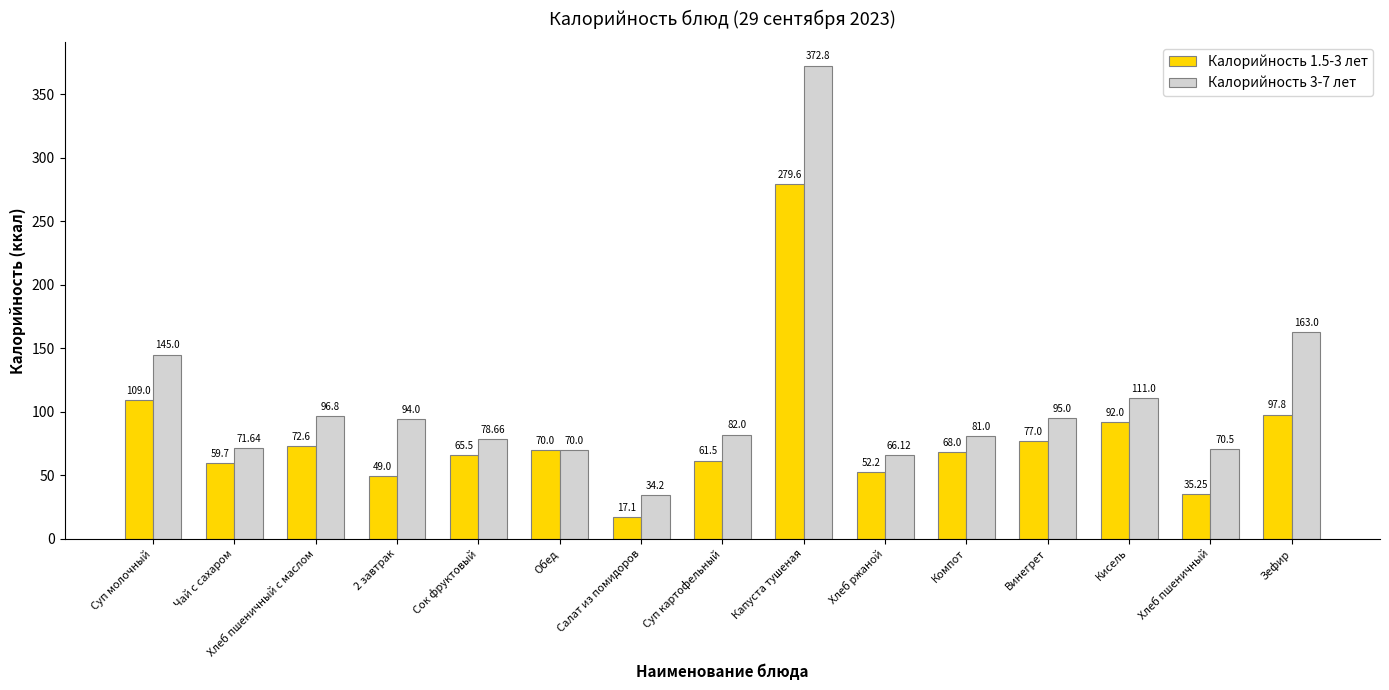

What is the highest value of the Калорийность 3-7 лет series?

372.8